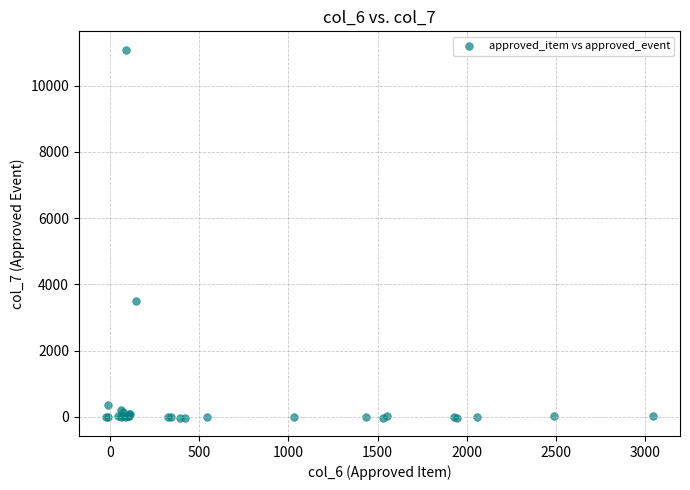

What Y value in the scatter plot is closest to 5529?

3497.5